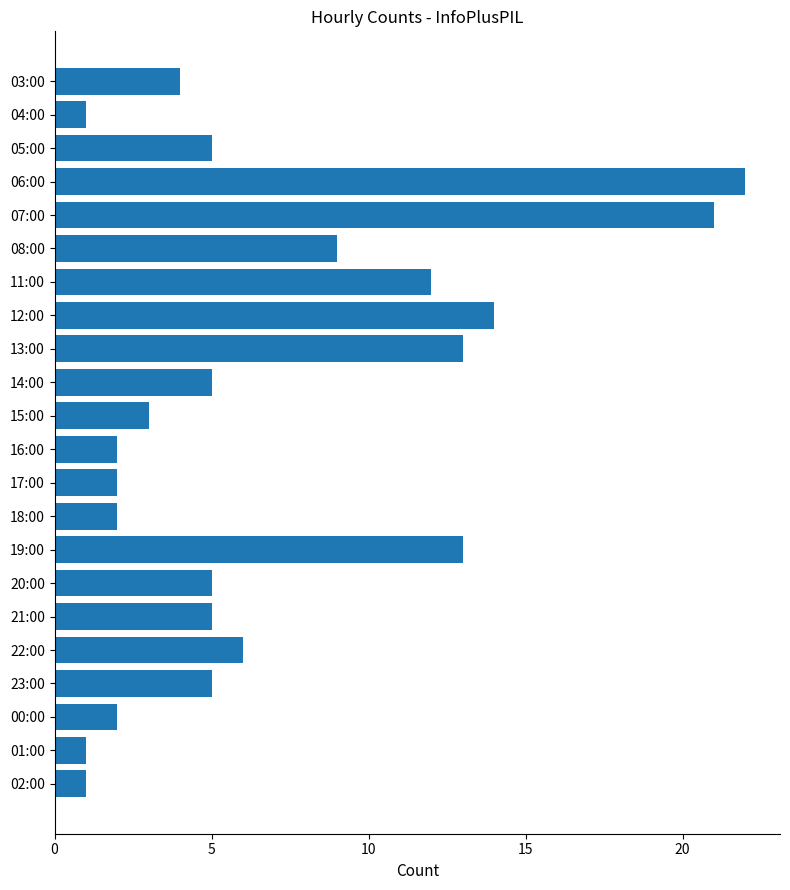

What is the greatest value displayed?

22